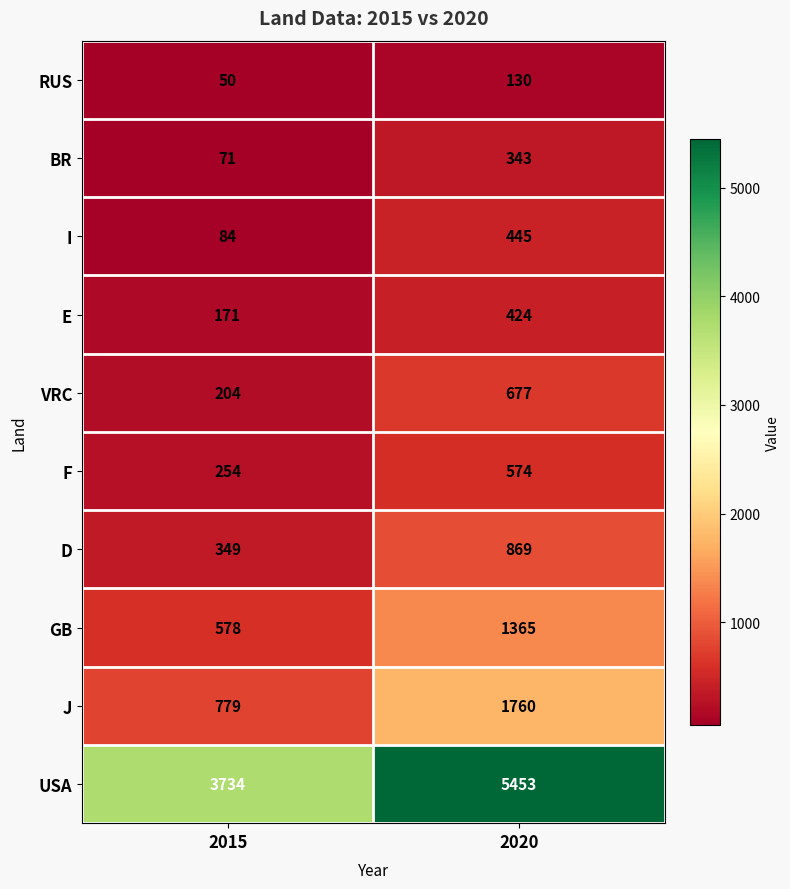

What is the sum of all J values?

2539